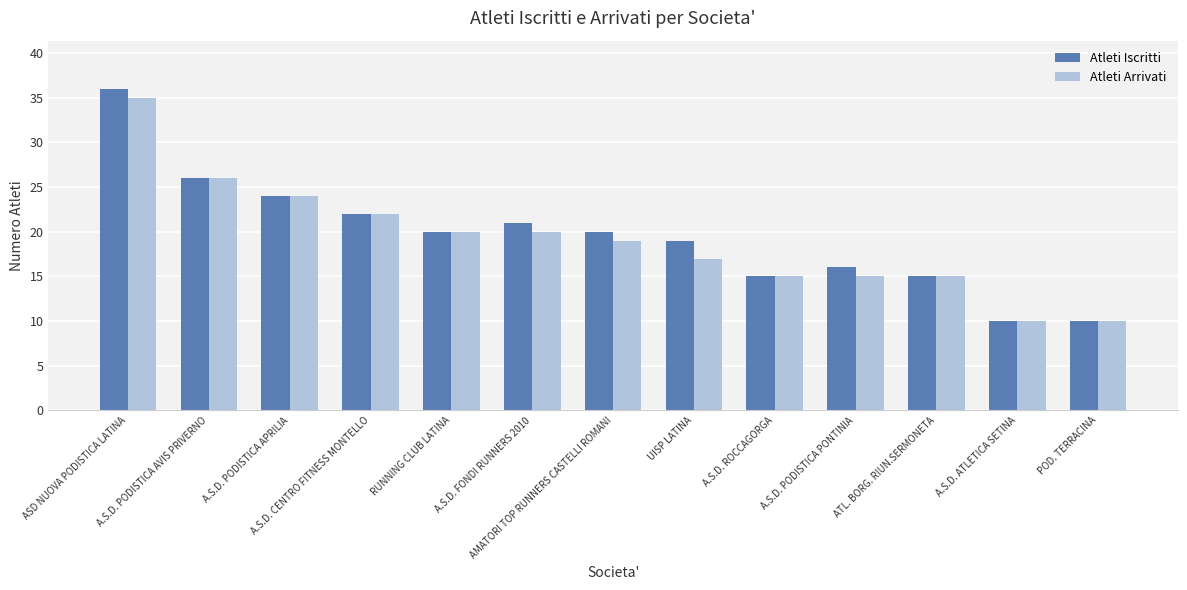

How many distinct data groups are displayed?

2